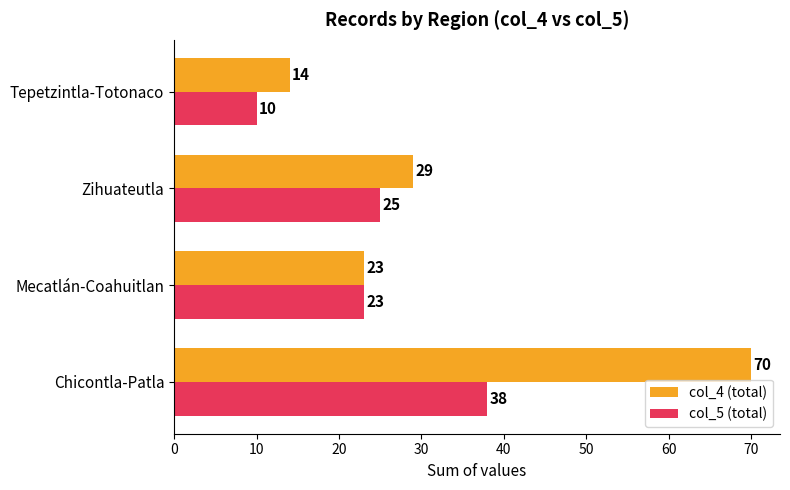

What is the difference between the highest and lowest values at Tepetzintla-Totonaco?

4